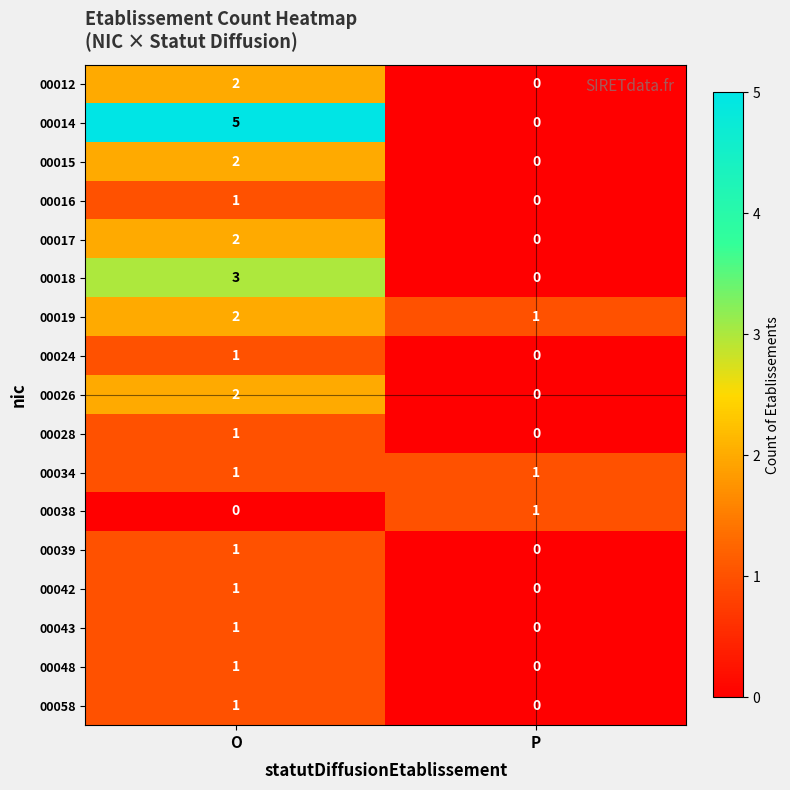

How many distinct data groups are displayed?

17